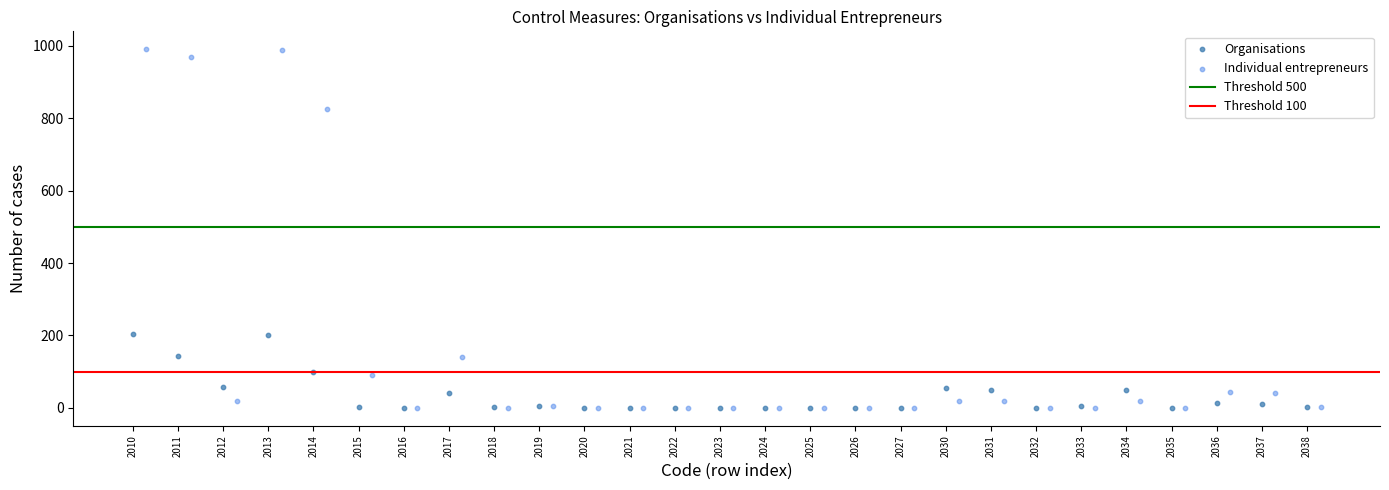

Which series contains the highest Y value?

Individual entrepreneurs